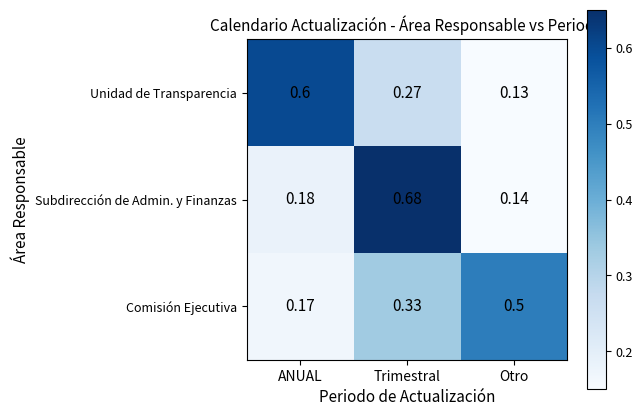

Count the number of categories in the chart.

3